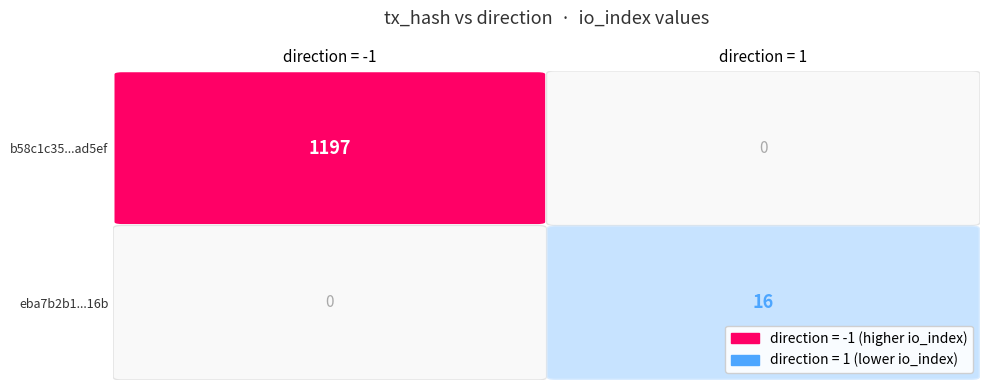

Count the b58c1c3582ed78f3435f79e39ec02f0102ad5ef values in the range -1 to 1197.

2